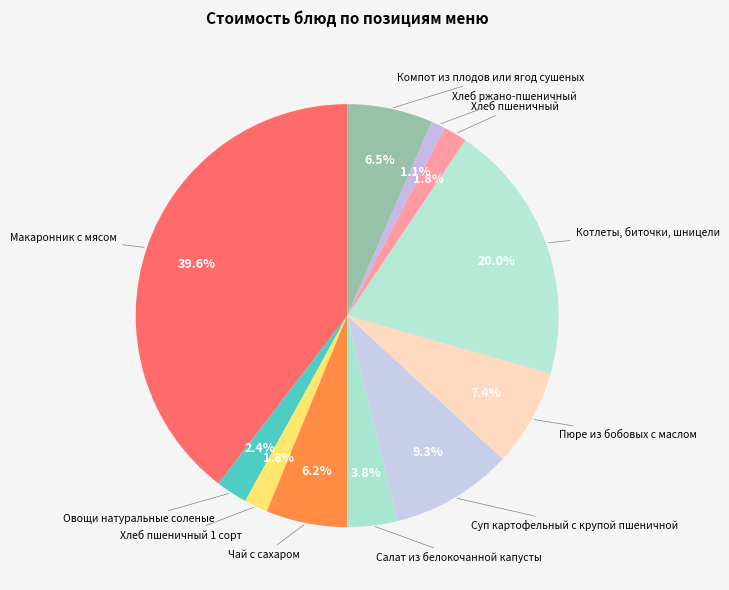

Count the number of slices in the pie.

11